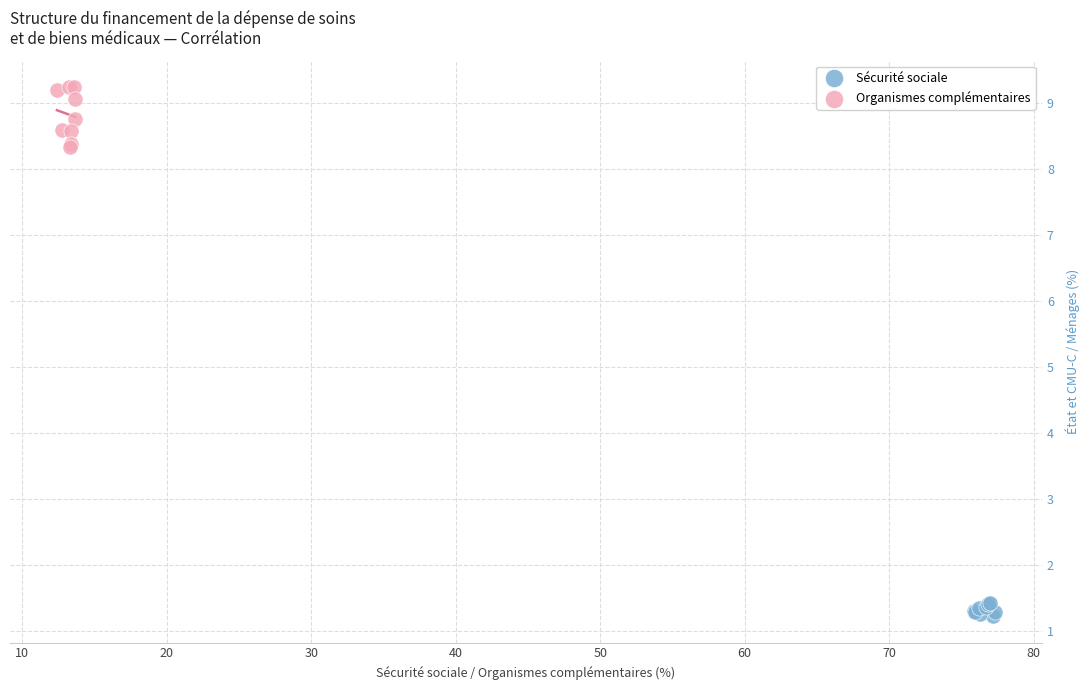

Which series reaches the maximum Y coordinate?

Organismes complémentaires